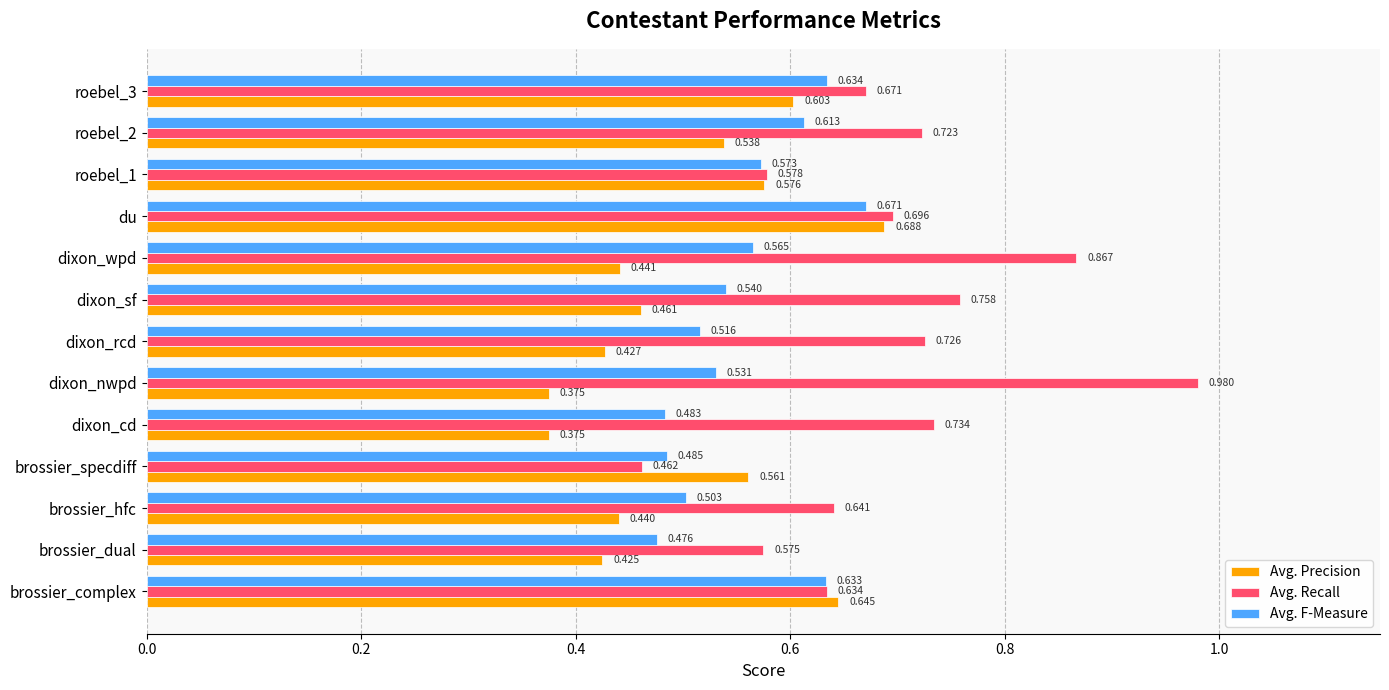

At which label does Avg. F-Measure reach its peak?

du